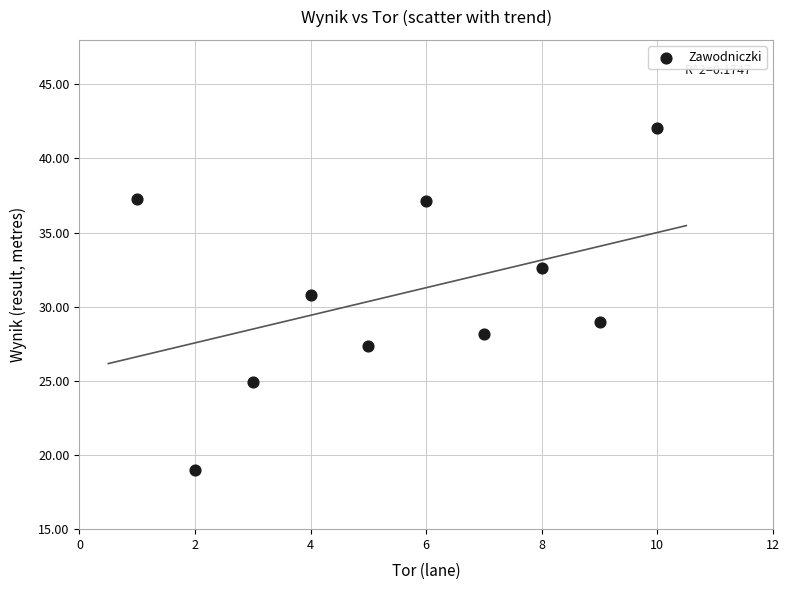

What is the range of Y values (max minus min)?

23.1